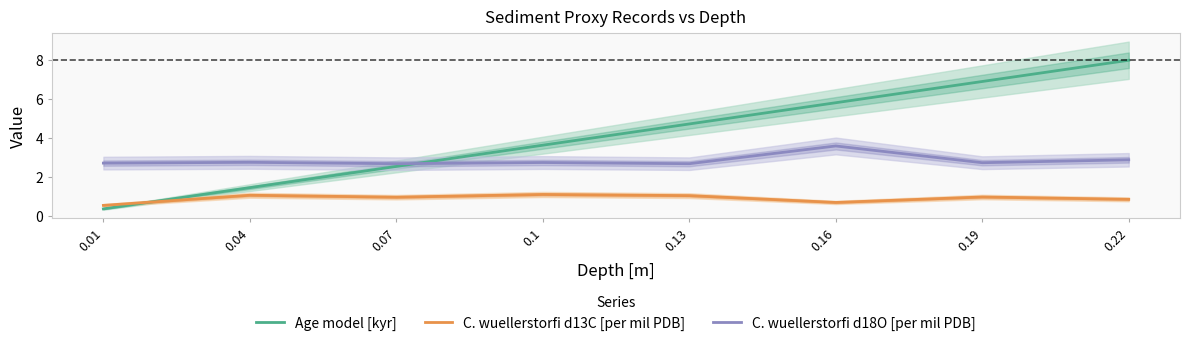

How many data points does each series have?

8